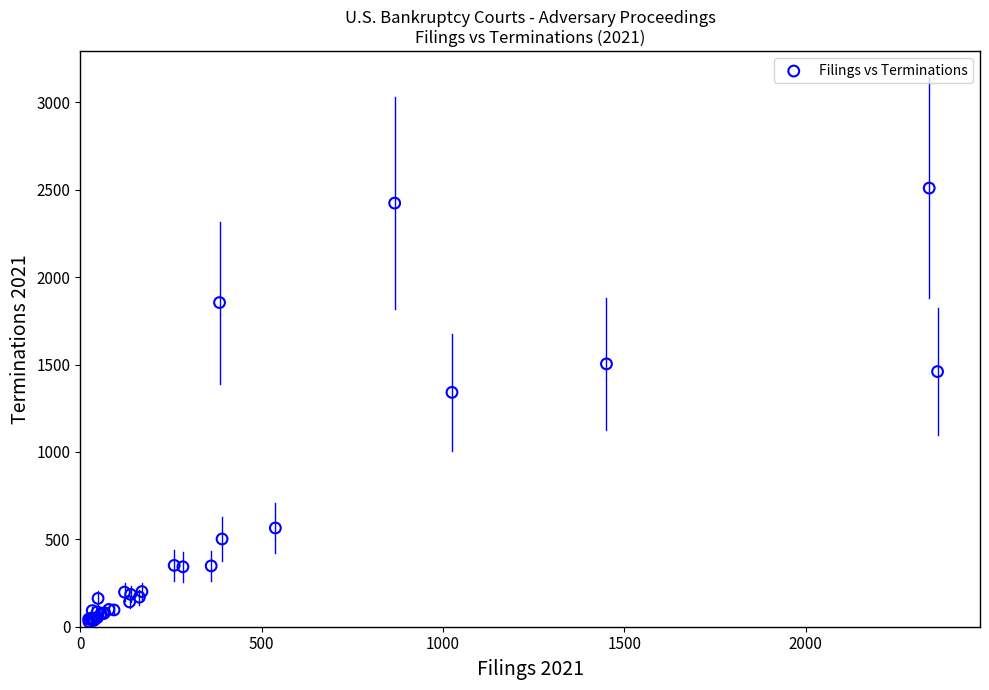

What Y value in the scatter plot is closest to 1269?

1341